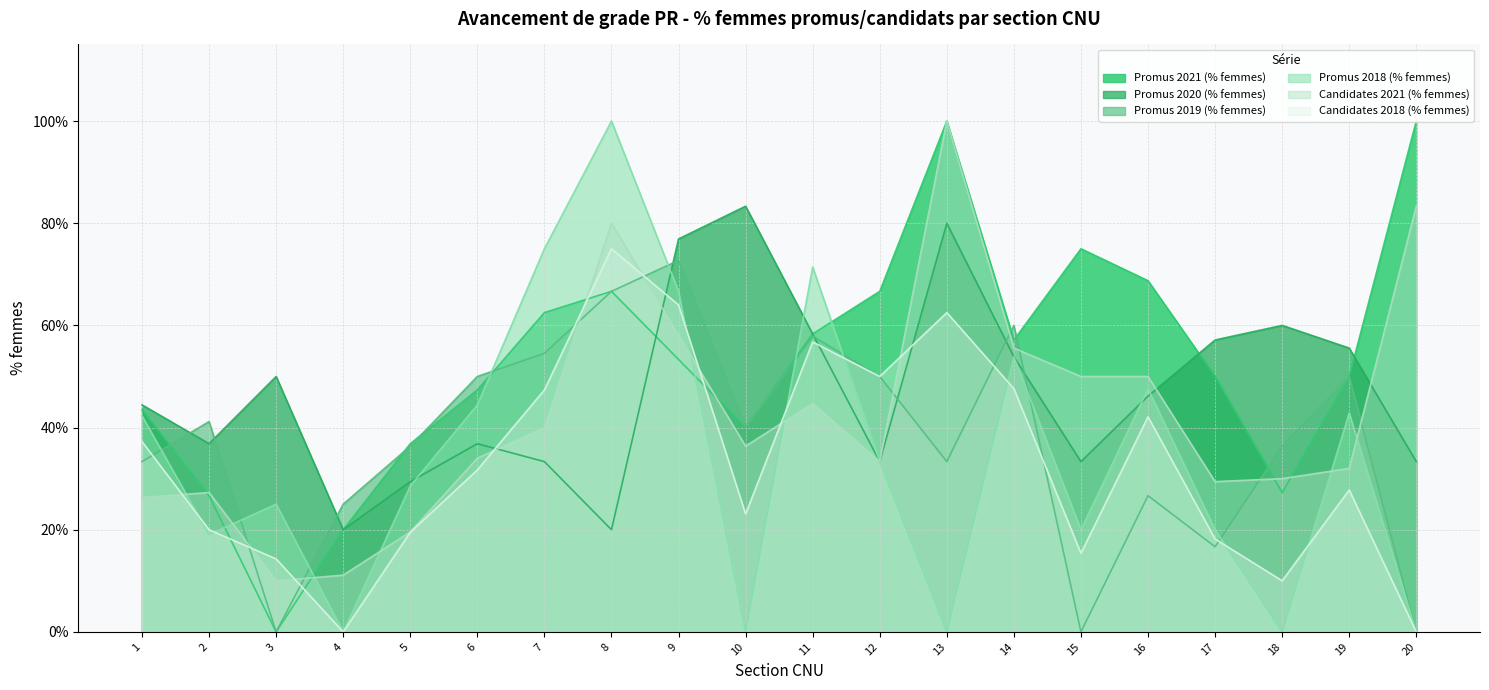

What is the spread (max minus min) of values at 9?

0.2